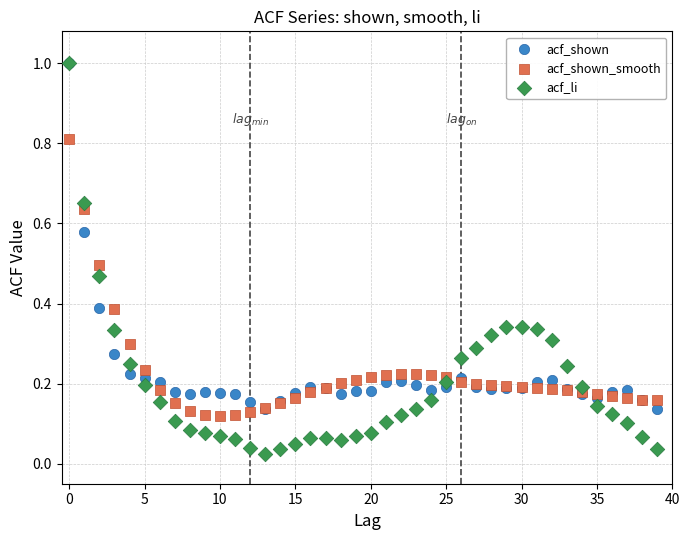

Which series reaches the minimum Y coordinate?

acf_li